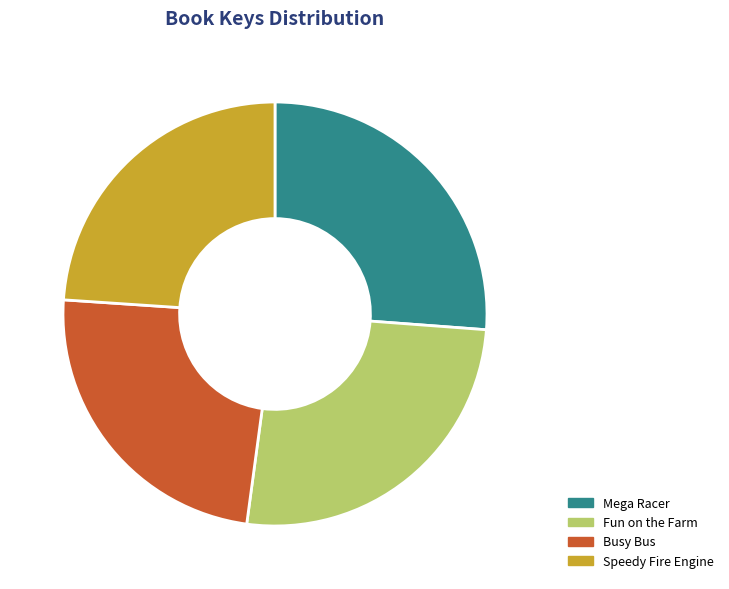

Count the number of slices in the pie.

4